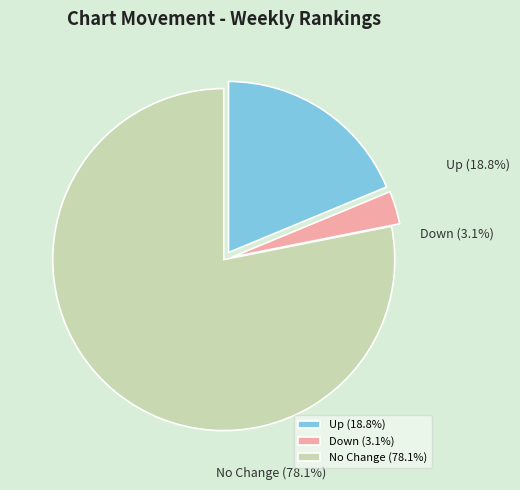

Does down represent more than half of the total?

No